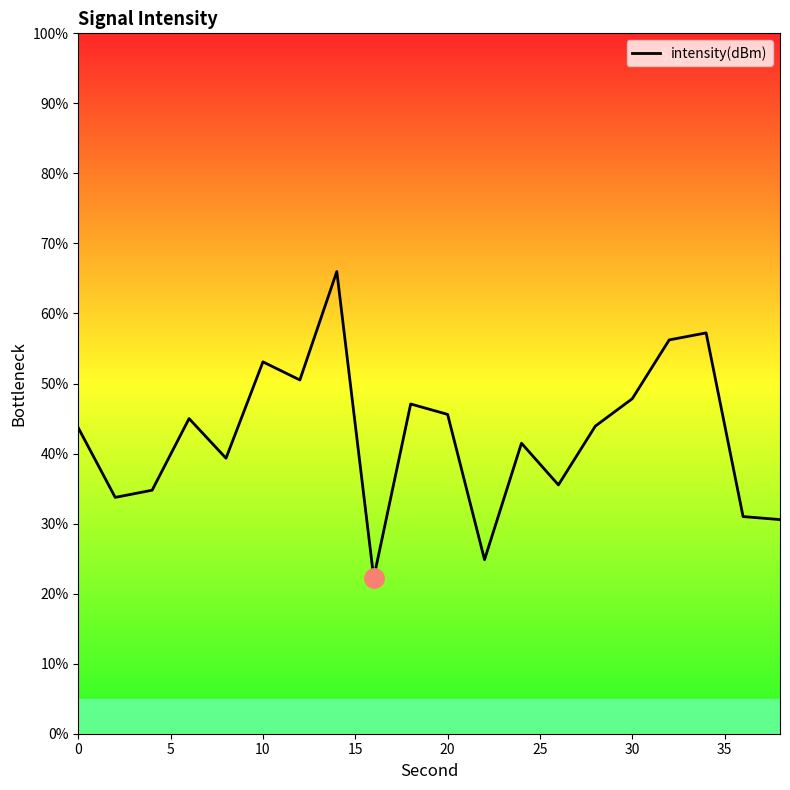

Count the number of data series in this chart.

1